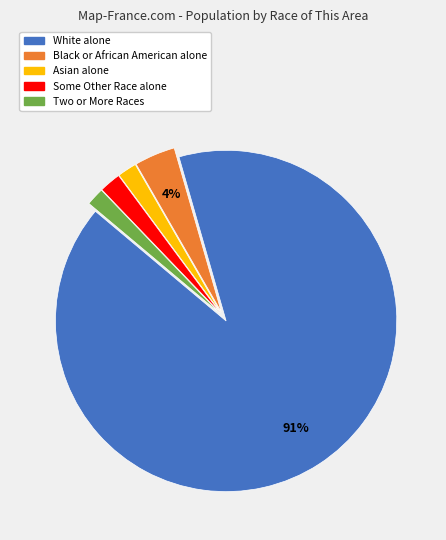

Which slice is the largest?

White alone